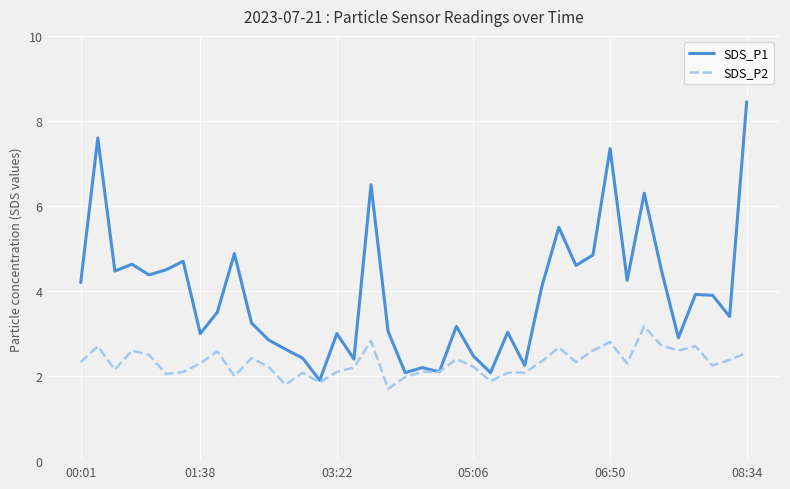

What is the difference between the second highest and minimum values in the SDS_P2 series?

1.1